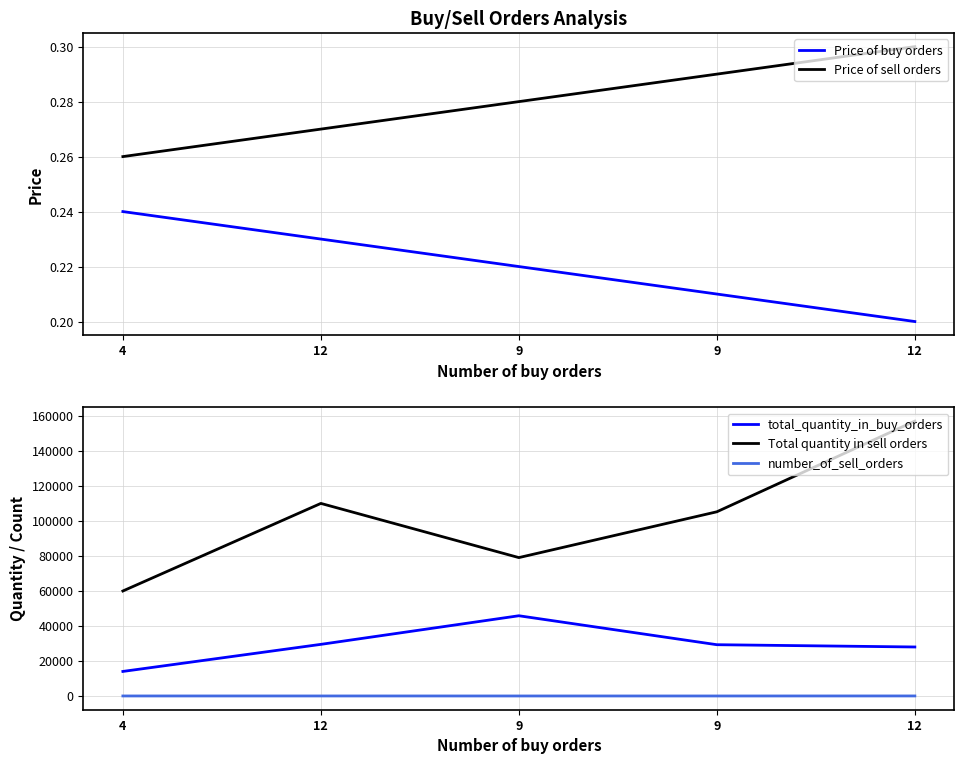

Count the number of data series in this chart.

5